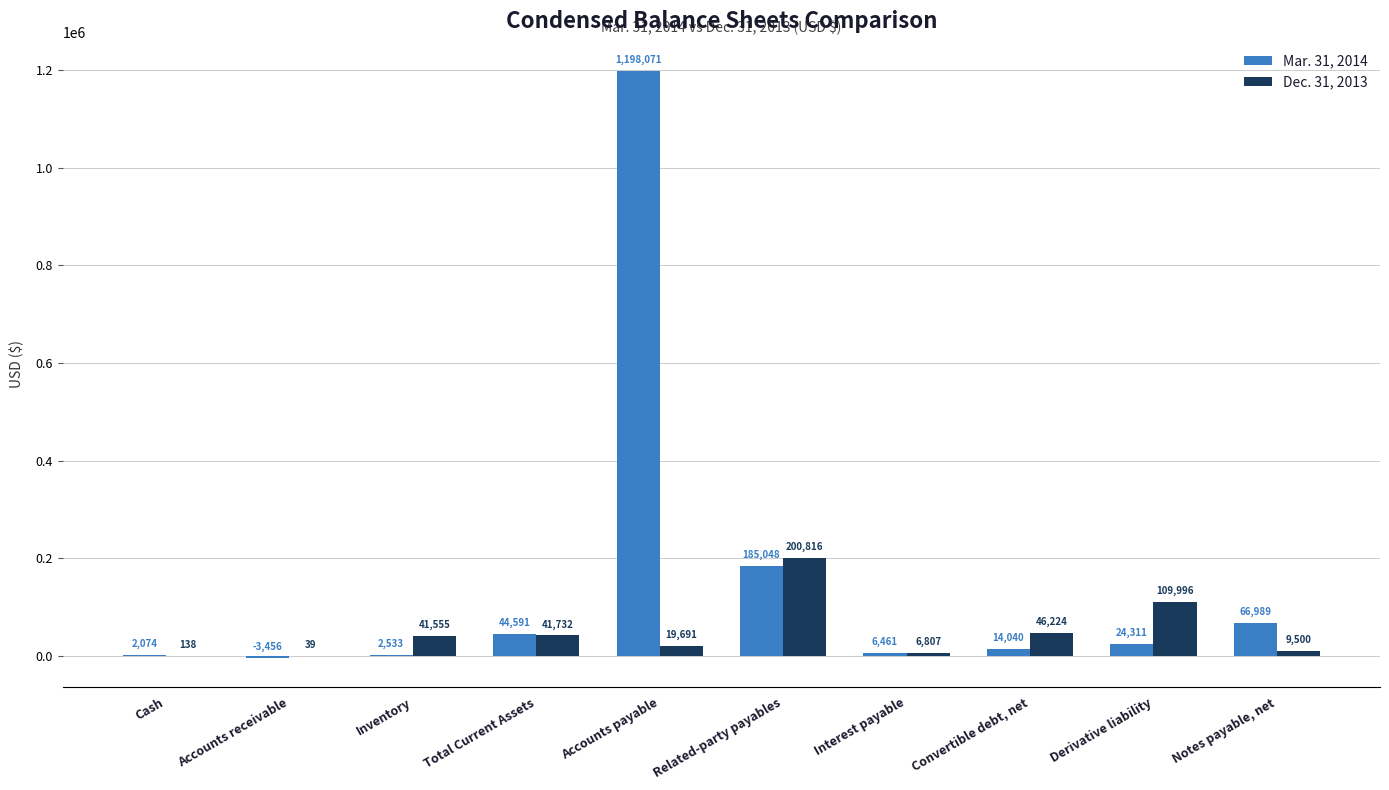

Reading left to right, list all the values displayed in this chart.

Mar. 31, 2014: 2074	-3456	2533	44591	1198071	185048	6461	14040	24311	66989
Dec. 31, 2013: 138	39	41555	41732	19691	200816	6807	46224	109996	9500